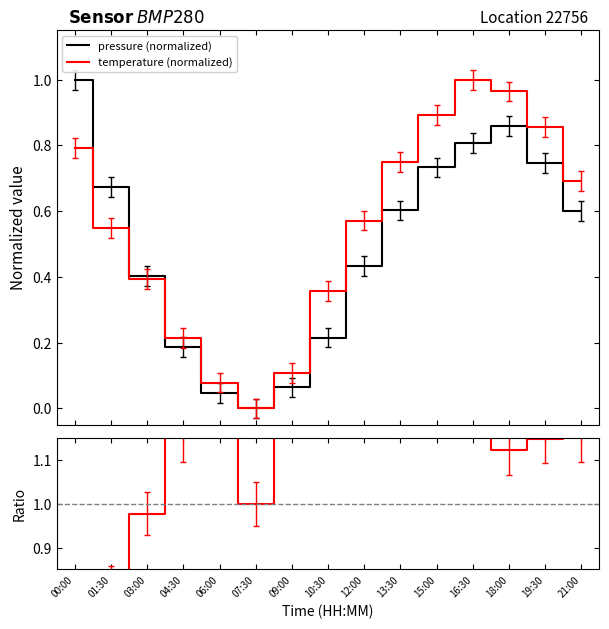

Read the pressure (normalized) value at 00:00.

1.0